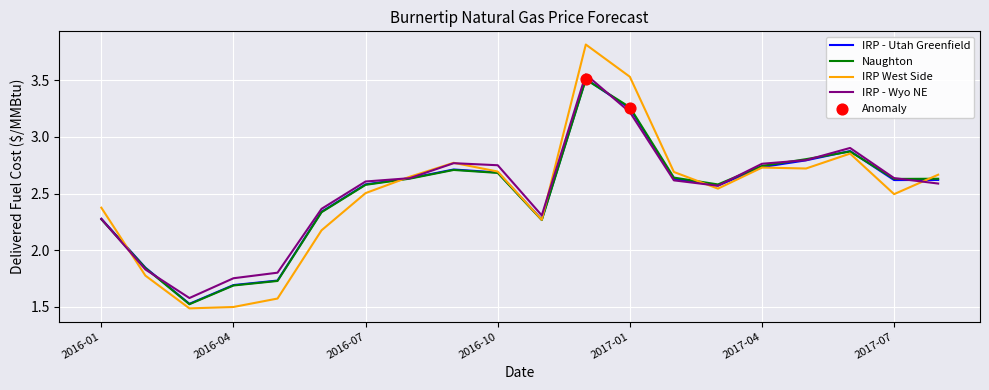

What is the lowest value of the IRP - Utah Greenfield series?

1.5